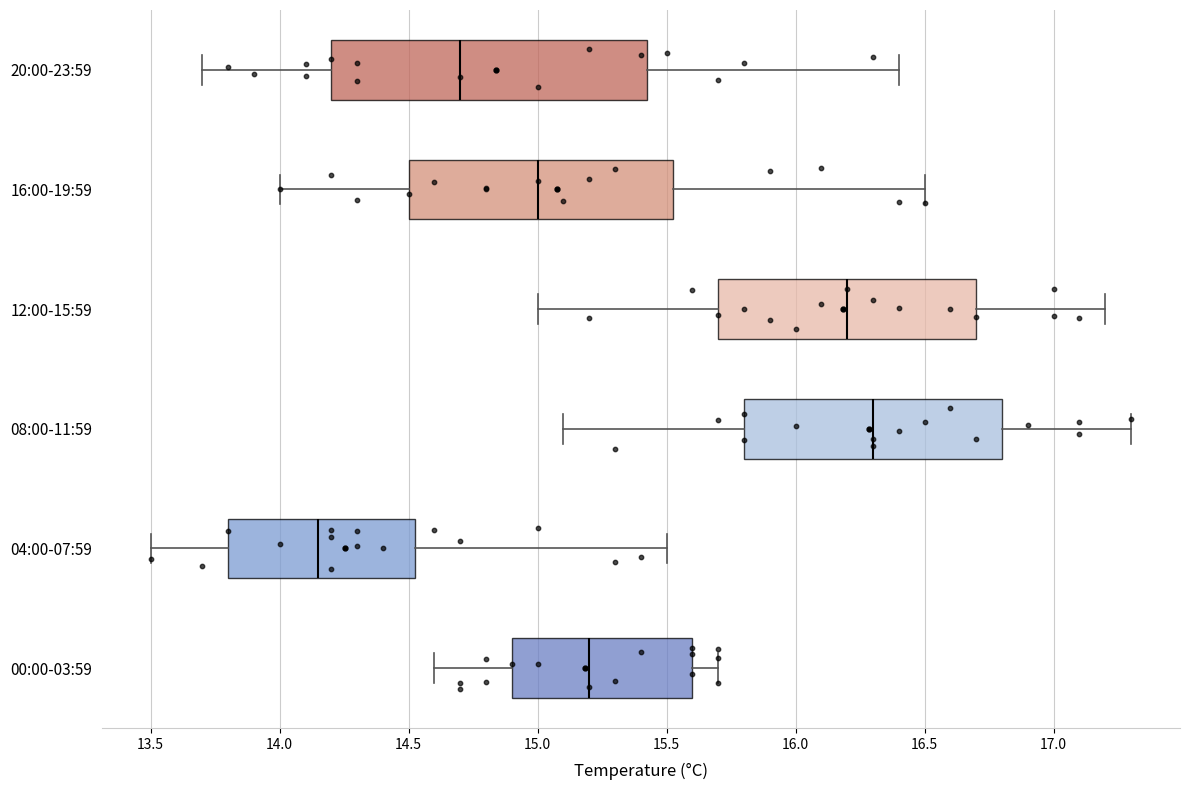

Reading bottom to top, read every box against the x-axis: the position of its median line, the range the box covers, and the ends of its whiskers. The values are not printed on the chart, so give them approximately, as read against the axis.

00:00-03:59: median 15.20, box 14.90 to 15.60, whiskers 14.60 to 15.70
04:00-07:59: median 14.15, box 13.80 to 14.55, whiskers 13.50 to 15.50
08:00-11:59: median 16.30, box 15.80 to 16.80, whiskers 15.10 to 17.30
12:00-15:59: median 16.20, box 15.70 to 16.70, whiskers 15.00 to 17.20
16:00-19:59: median 15.00, box 14.50 to 15.55, whiskers 14.00 to 16.50
20:00-23:59: median 14.70, box 14.20 to 15.45, whiskers 13.70 to 16.40